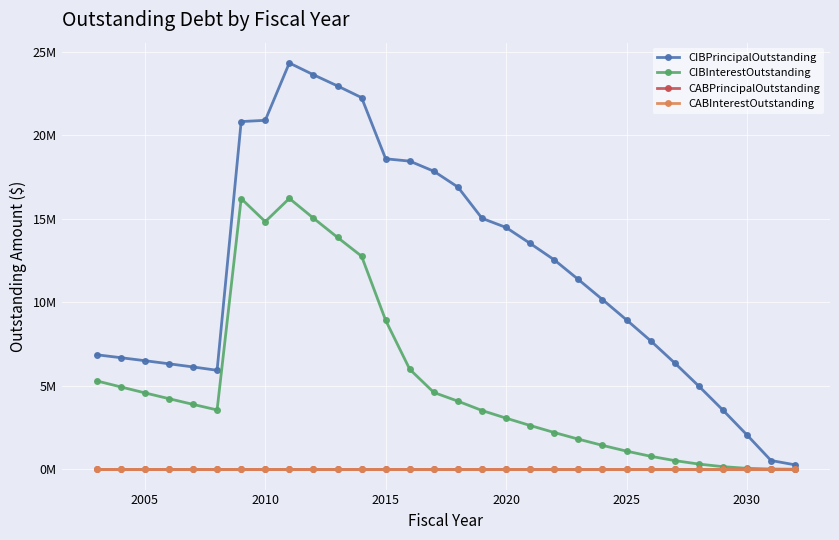

Does the chart have visible grid lines?

Yes